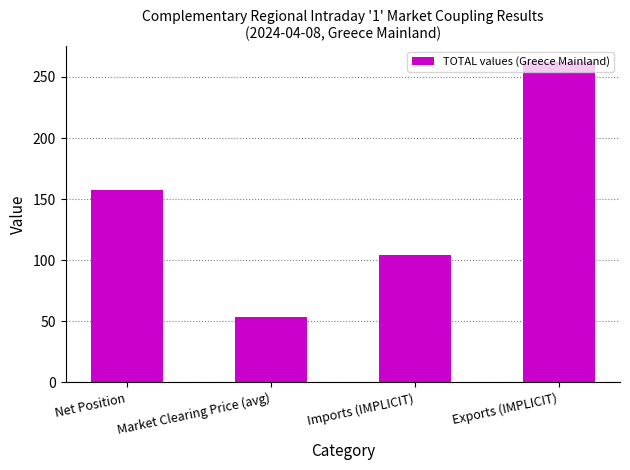

Reading left to right, what are all the values shown in this chart?

157.9	53.9	104.2	262.1